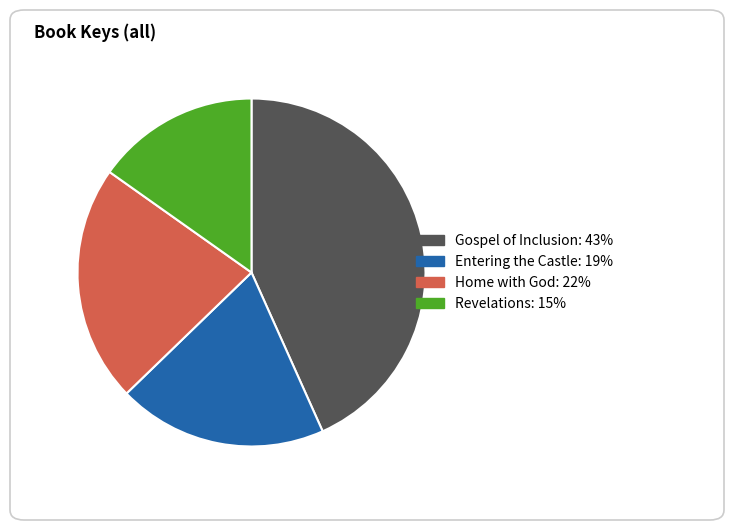

How many slices are in this pie chart?

4